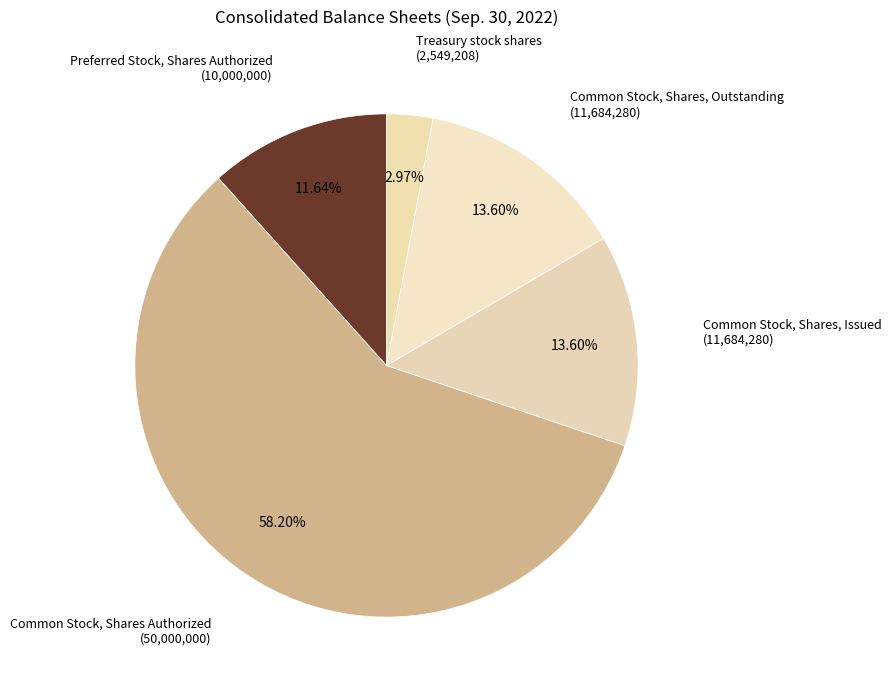

Combined, do Common Stock, Shares, Issued (11,684,280) and Treasury stock shares (2,549,208) account for over 50%?

No